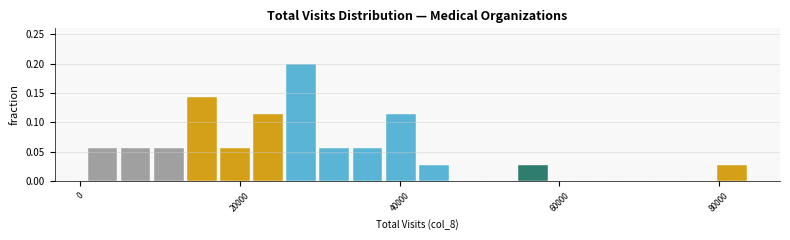

Around what value on the x-axis is the tallest bar? Give the approximate position of its centre, as read against the axis.

28000